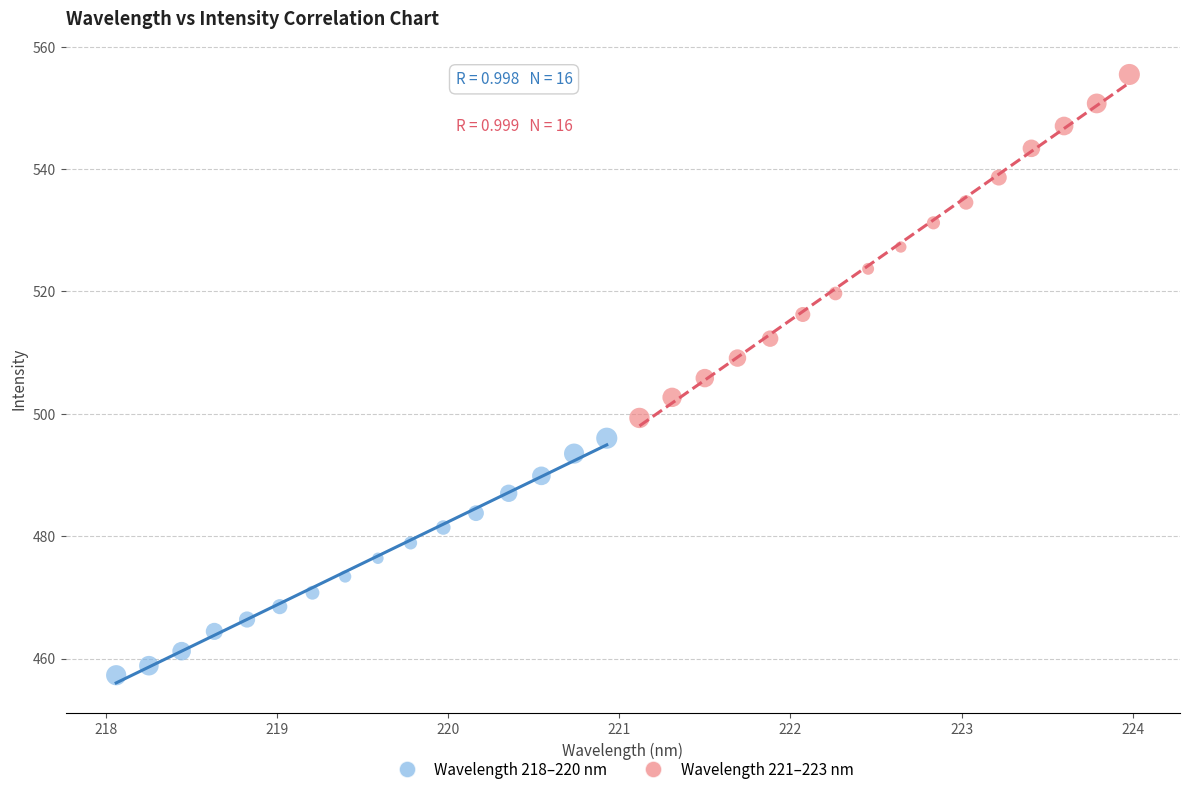

Which series has the largest Y range (max minus min)?

Wavelength 221–223 nm